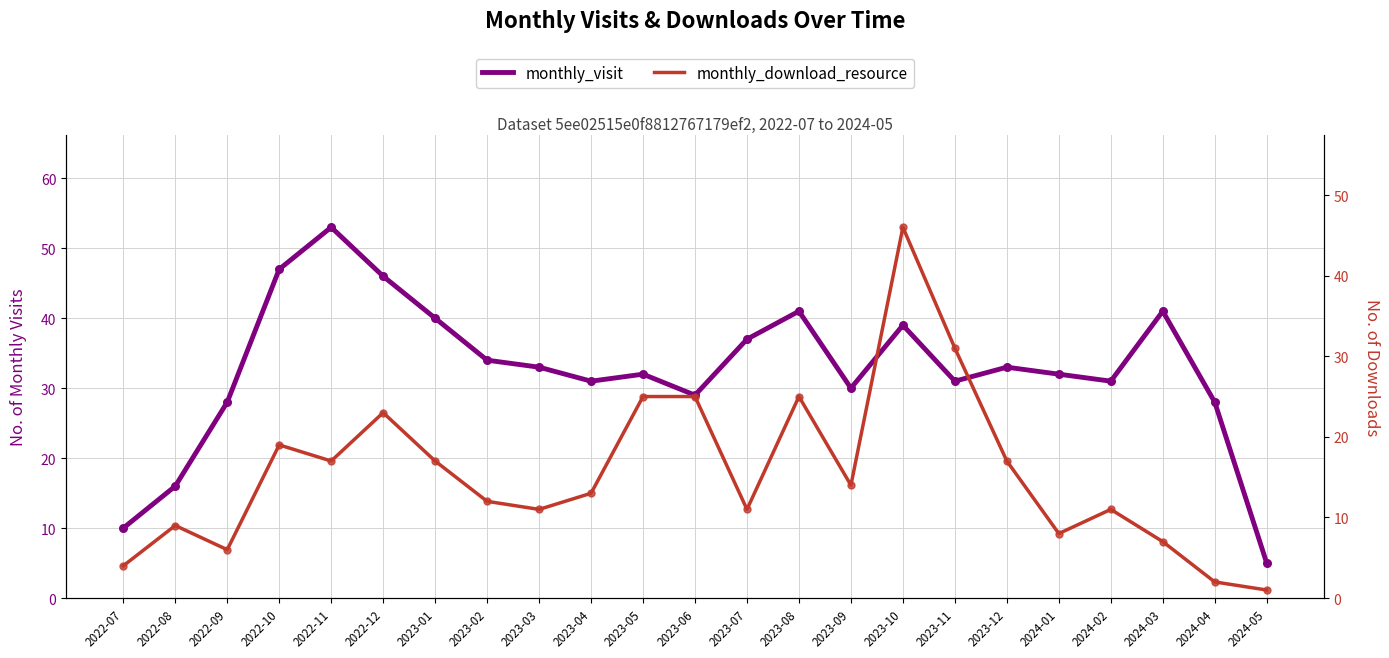

At how many categories does at least one series exceed 1?

23